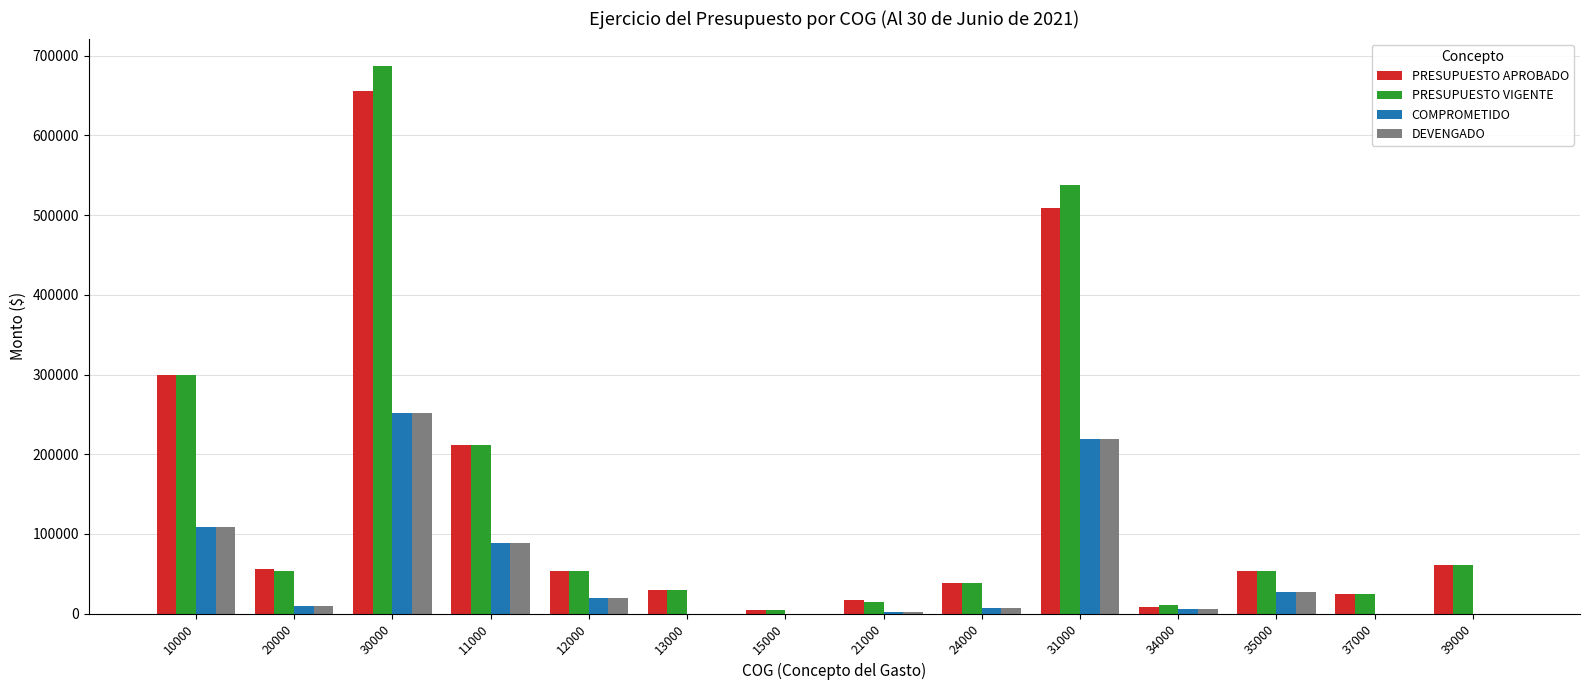

Between 20000 and 31000, which series saw the biggest shift?

PRESUPUESTO VIGENTE